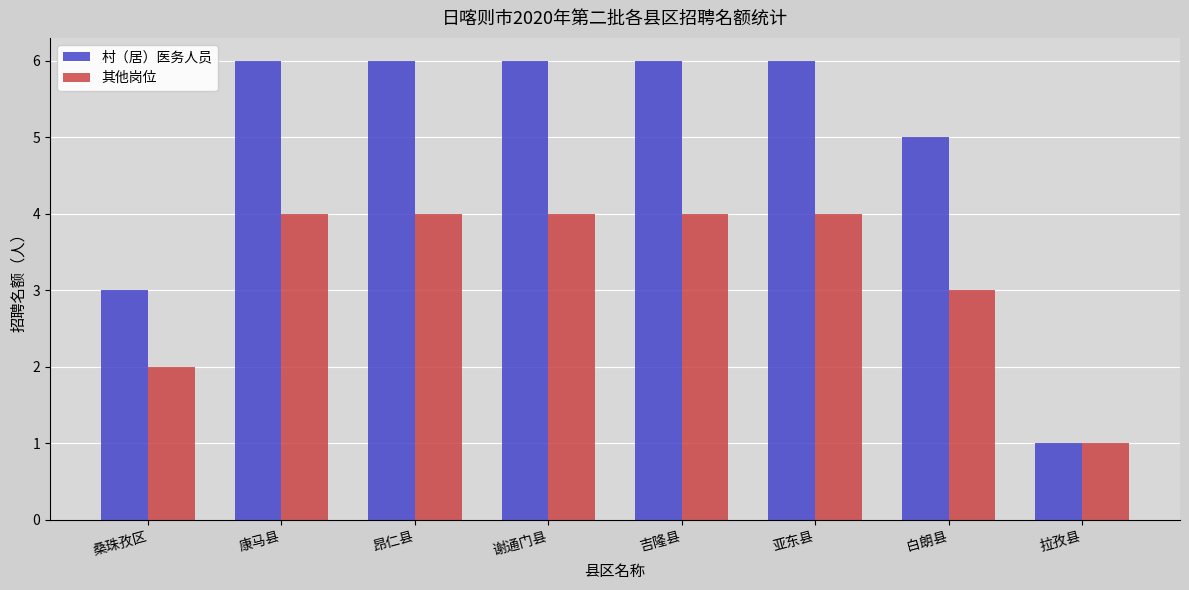

What is the sum of all 其他岗位 values?

26